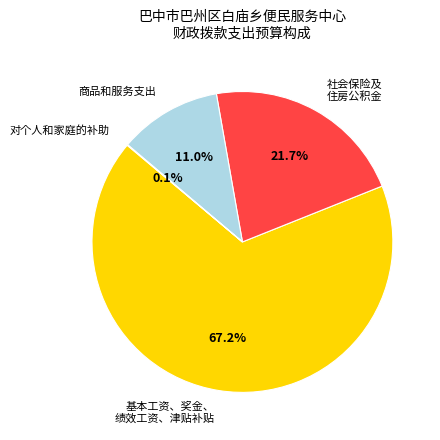

Which category has the biggest portion of the pie?

基本工资、奖金、 绩效工资、津贴补贴